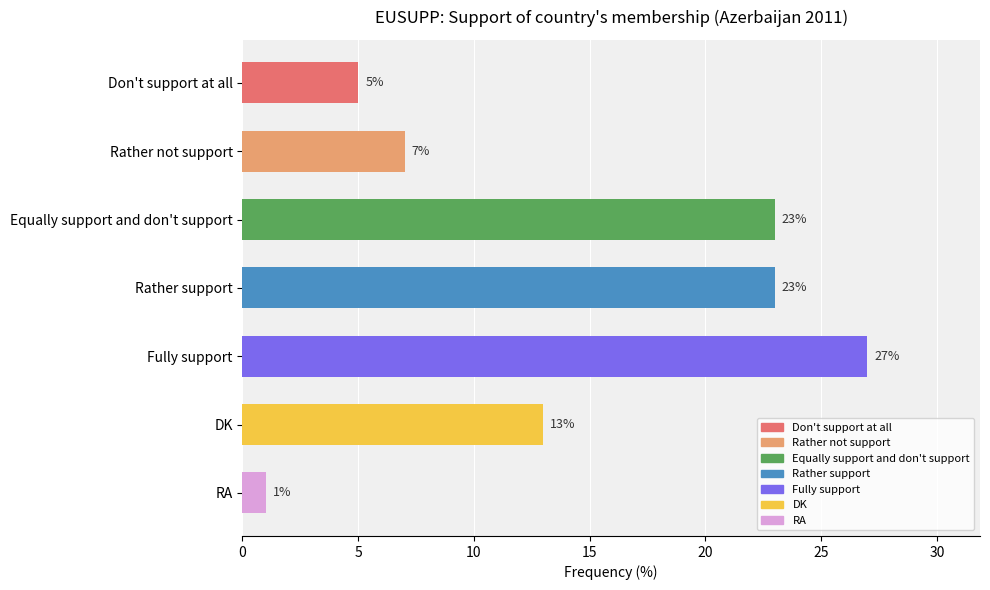

What is the label of the 4th bar from the bottom?

Rather support